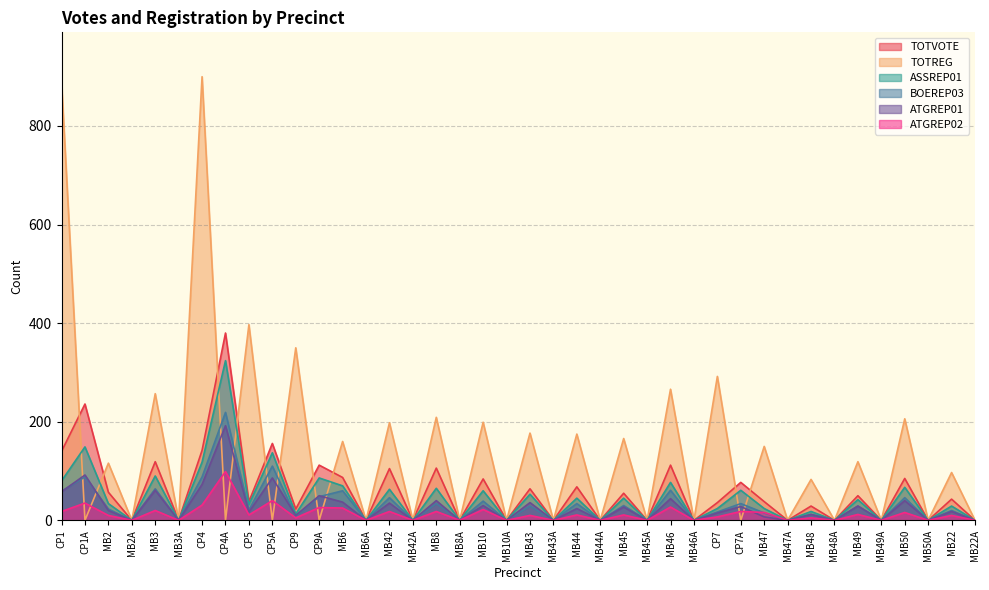

True or false: TOTREG has a value of 166 at MB45.

True